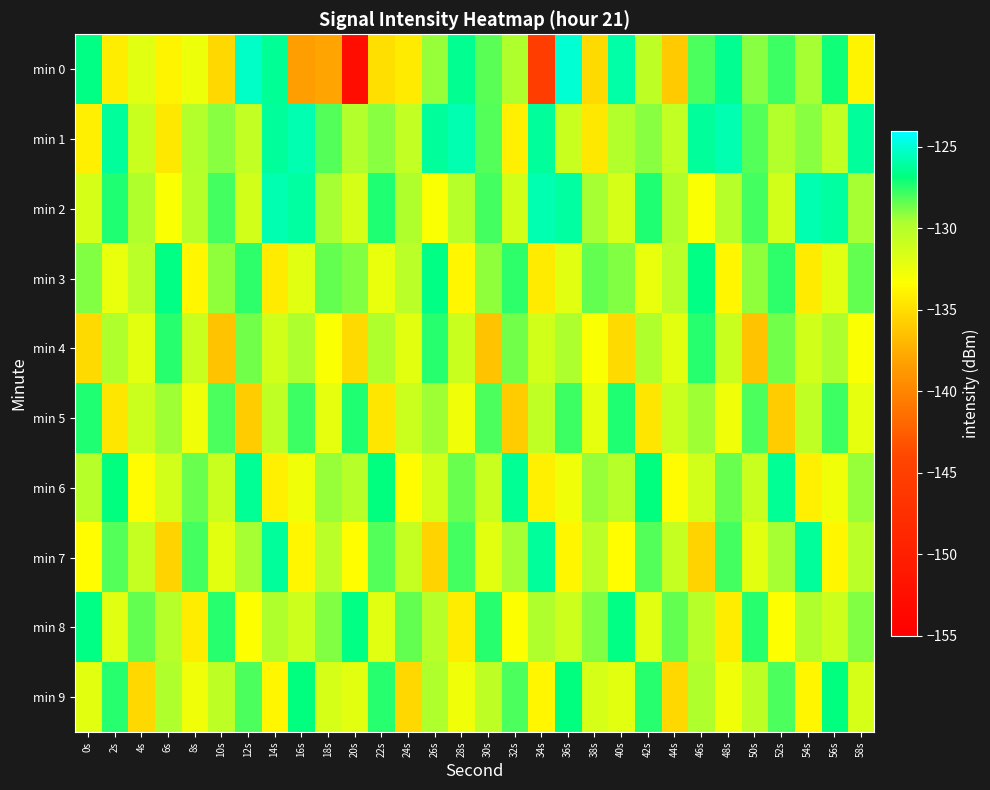

What is the smallest value displayed?

-152.8